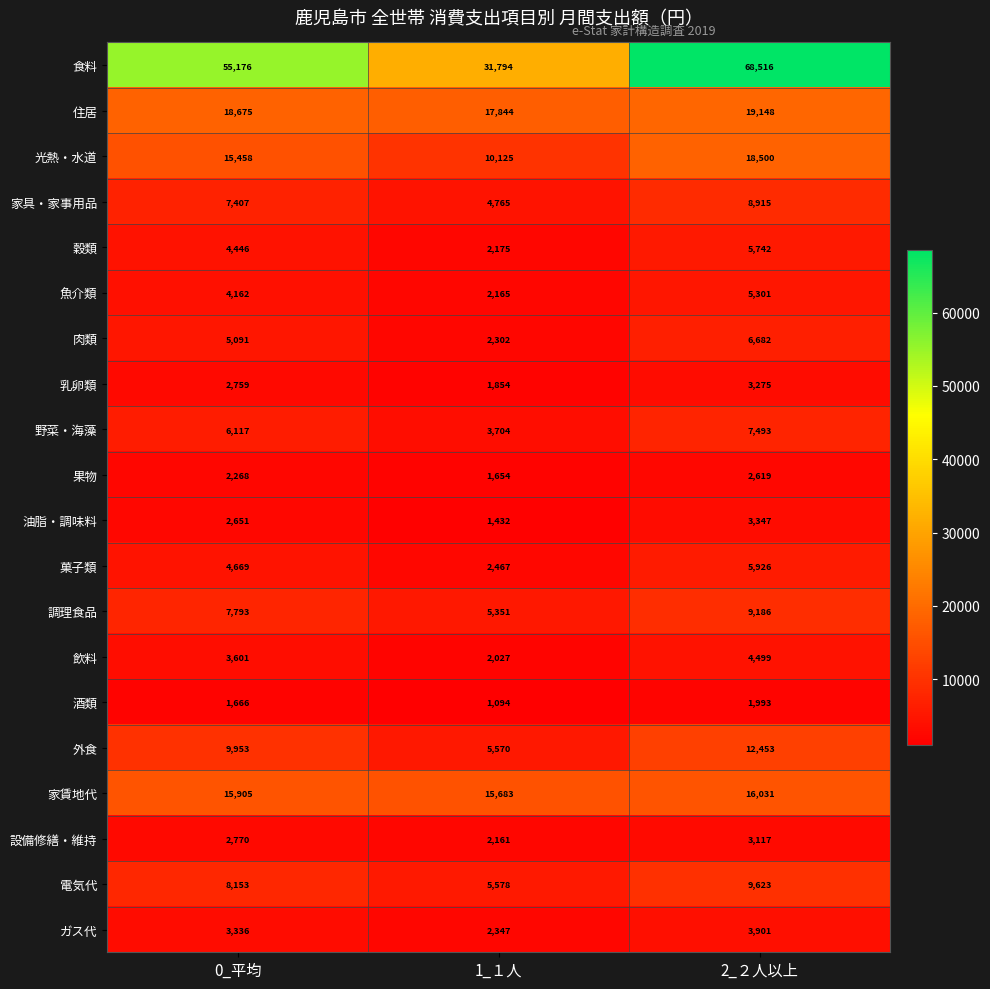

True or false: 乳卵類 has a value of 4884 at 2_２人以上.

False